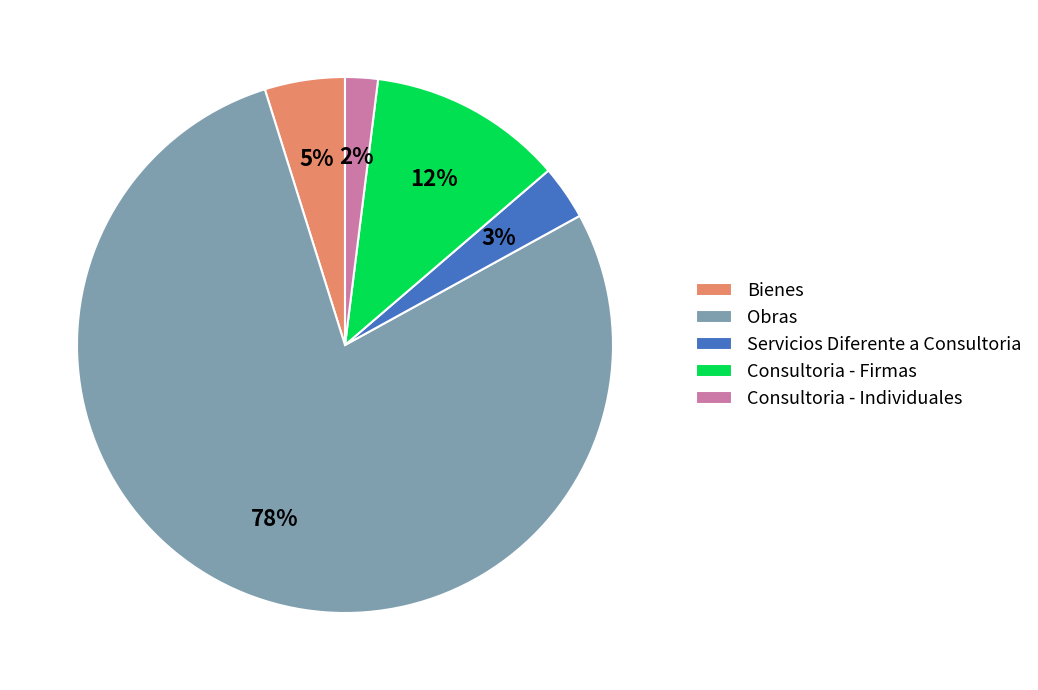

What is the majority slice?

Obras